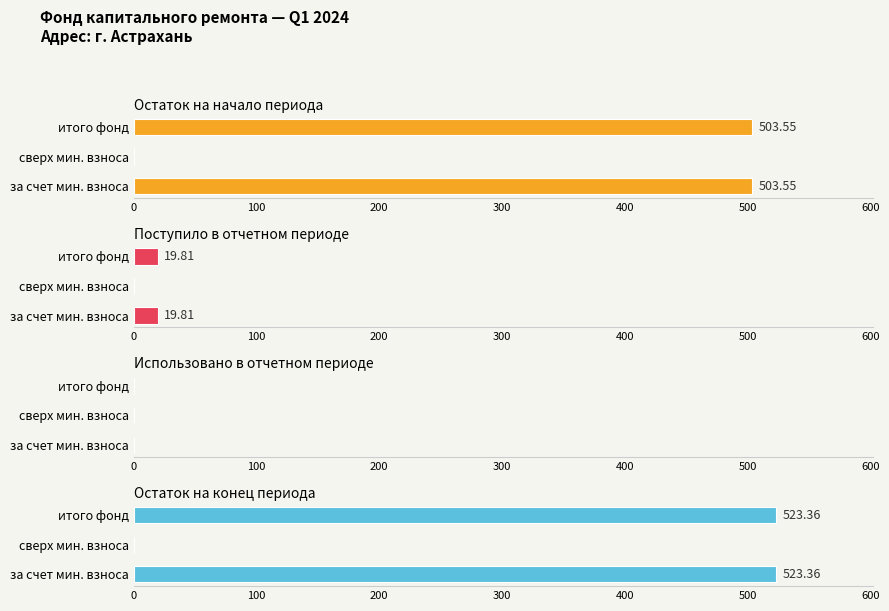

What is the spread (max minus min) of values at 200?

522.8